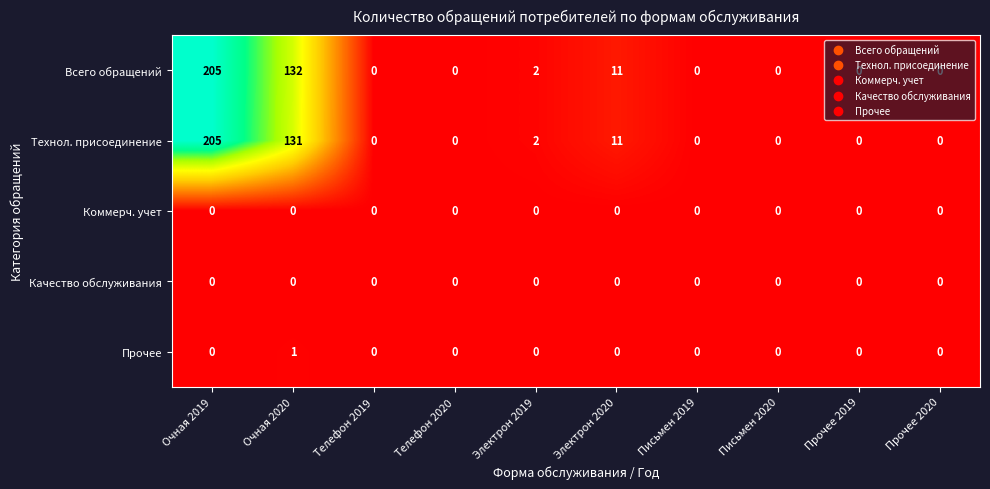

What is the difference between the maximum and second lowest values in the Всего обращений series?

205